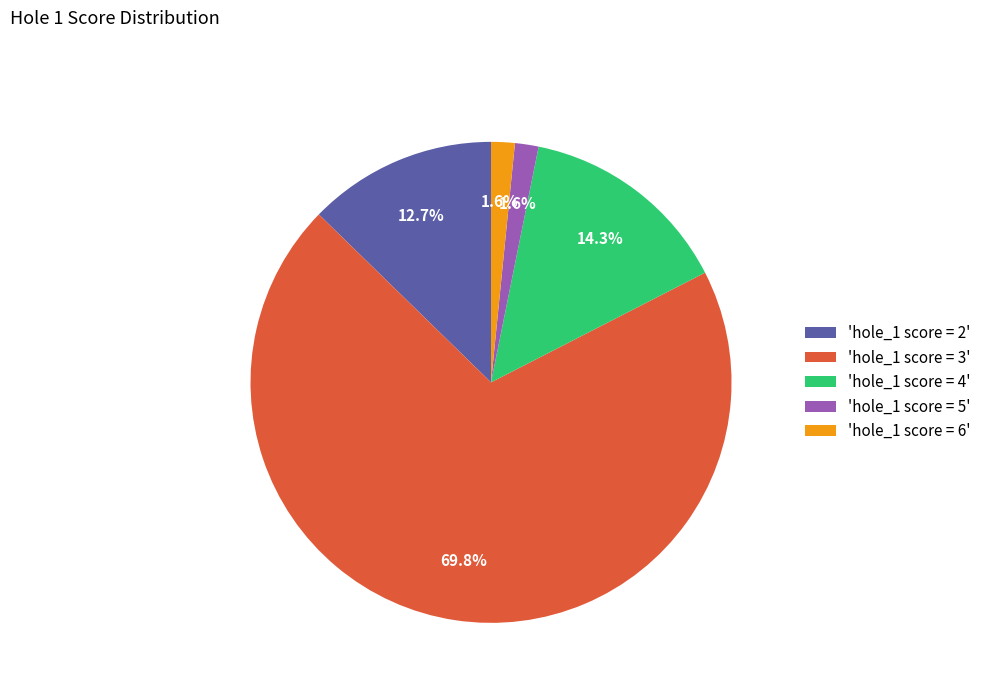

Which slice is the largest?

'hole_1 score = 3'